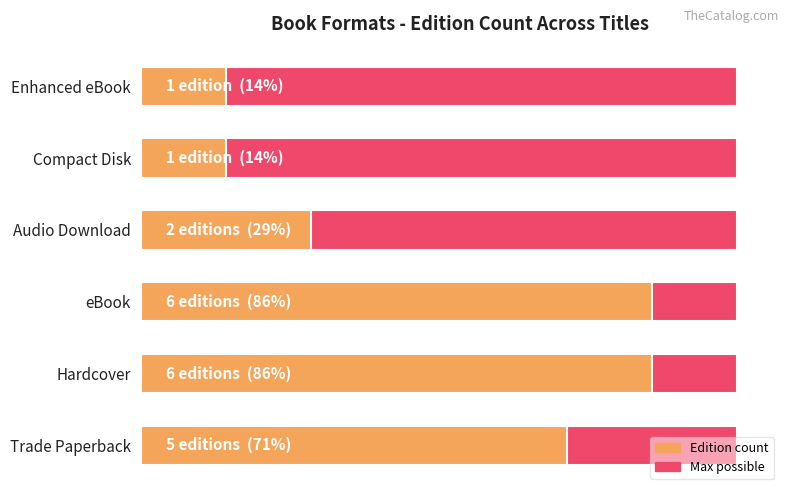

Between 1 and 5, which series saw the biggest shift?

Edition count